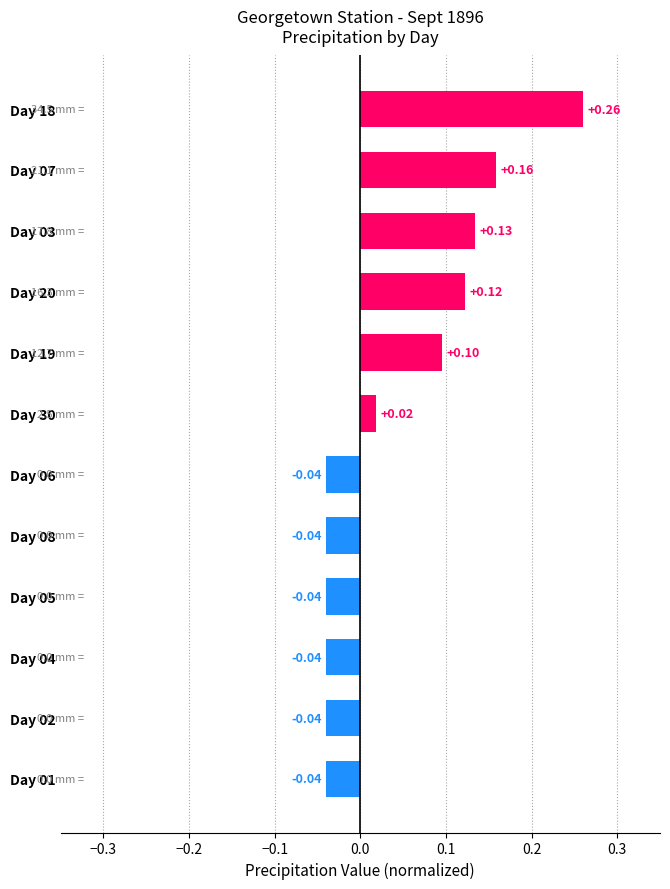

What is the change in value from Day 18 to Day 04?

-0.3